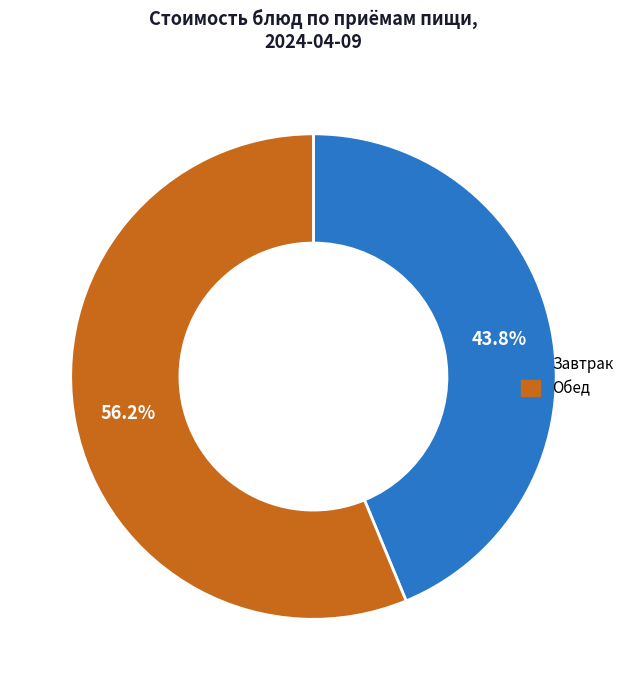

Is there a majority slice in this chart?

Yes